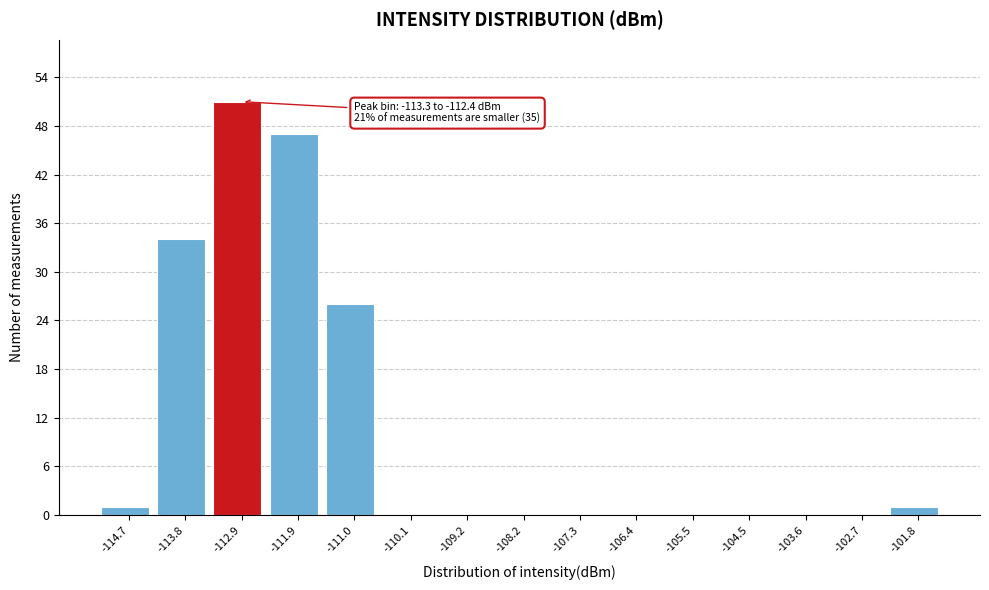

Which range on the x-axis has the tallest bar?

-113.3 to -112.4